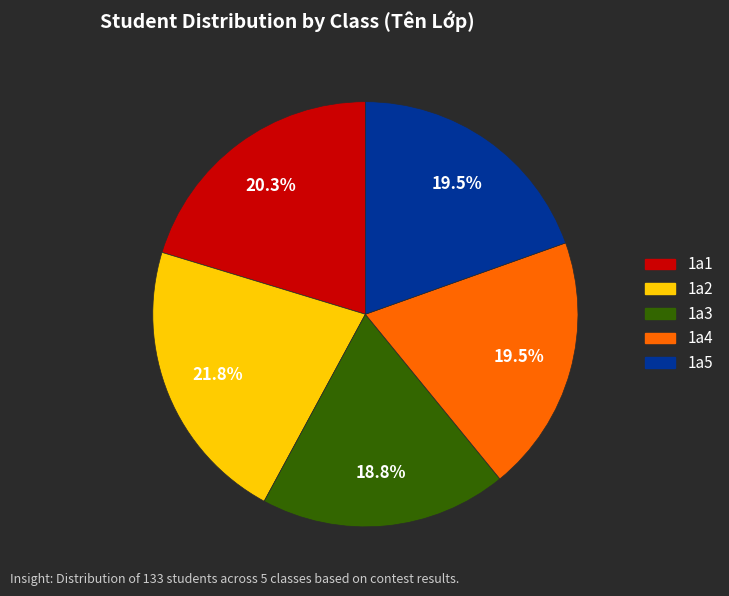

To the nearest percent, what is the difference between the 1a2 and 1a4 slice percentages?

2%